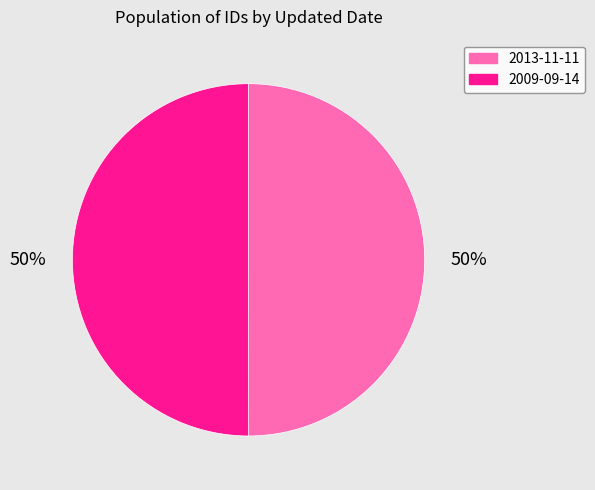

To the nearest percent, what percentage of the pie is 2009-09-14?

50%